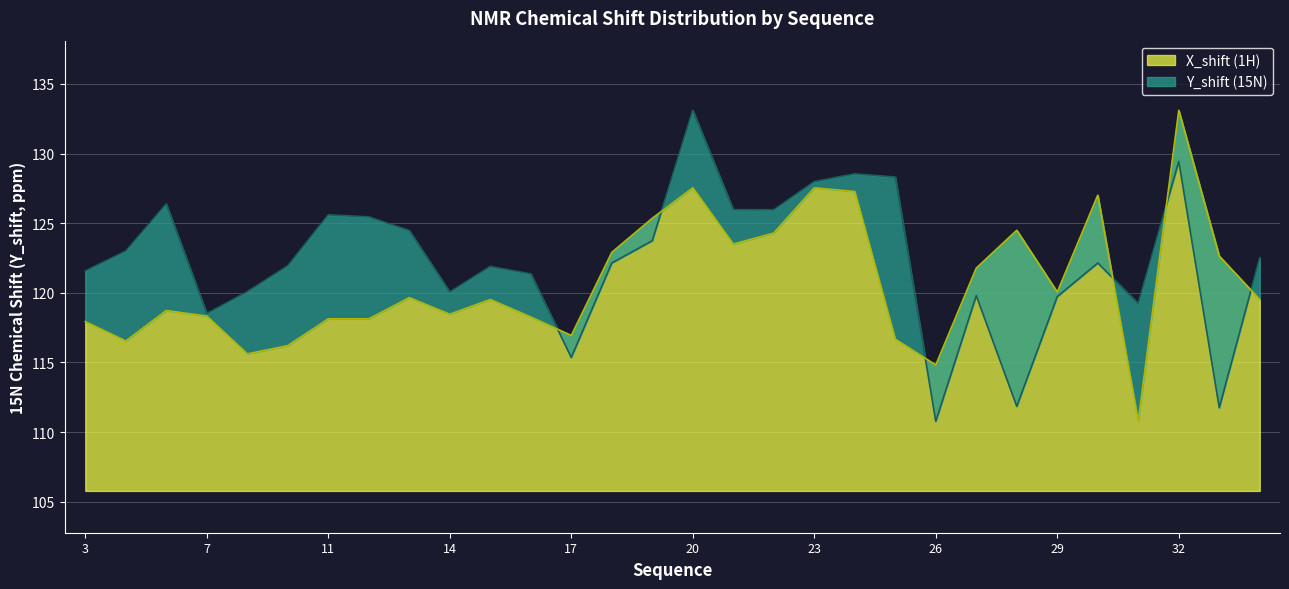

What is the difference between the second highest and second lowest values in the Y_shift series?

17.7